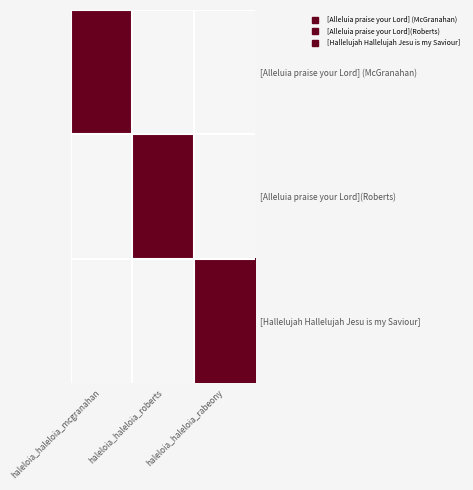

Reading right to left, list all the values displayed in this chart.

[Alleluia praise your Lord] (McGranahan): haleloia_haleloia_rabeony=0	haleloia_haleloia_roberts=0	haleloia_haleloia_mcgranahan=2
[Alleluia praise your Lord](Roberts): haleloia_haleloia_rabeony=0	haleloia_haleloia_roberts=2	haleloia_haleloia_mcgranahan=0
[Hallelujah Hallelujah Jesu is my Saviour]: haleloia_haleloia_rabeony=2	haleloia_haleloia_roberts=0	haleloia_haleloia_mcgranahan=0